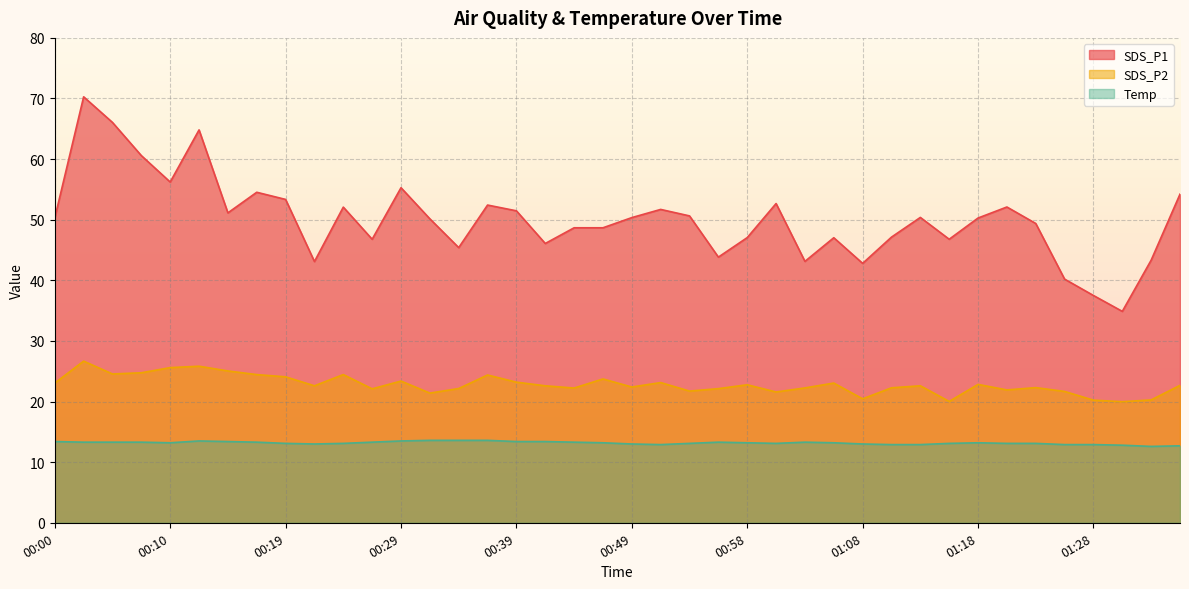

Rank the series by their maximum value, from highest to lowest.

SDS_P1, SDS_P2, Temp